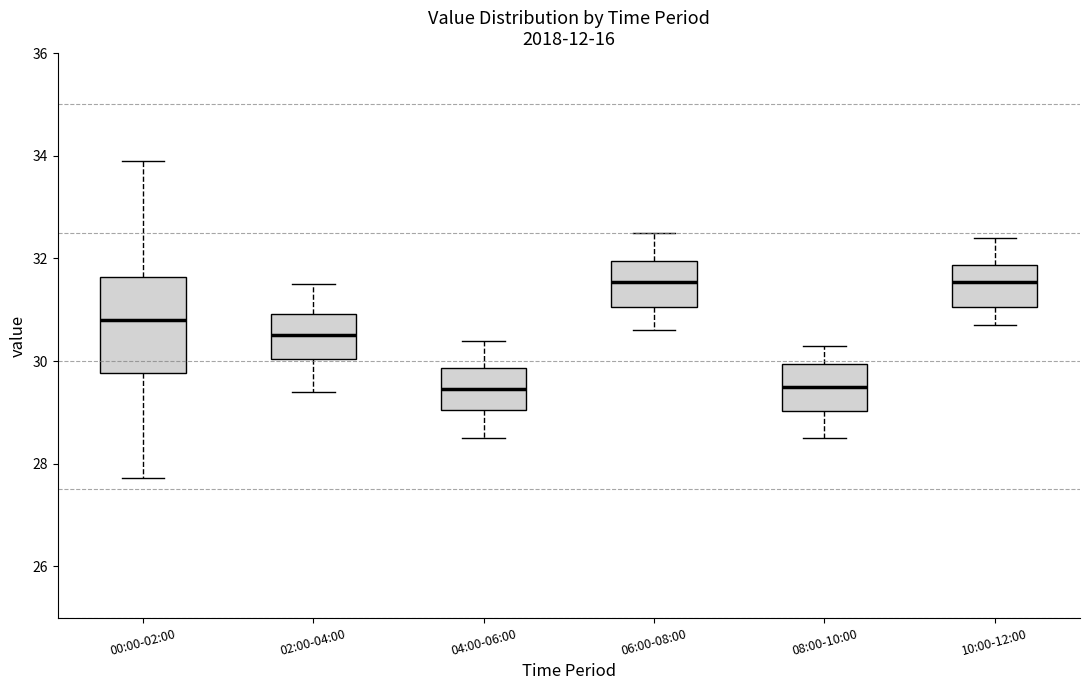

Reading left to right, transcribe this box plot: for each box, give where its median line is, the range the box spans, and where its two whiskers end, as read against the y-axis. The values are not printed on the chart, so give them approximately, as read against the axis.

00:00-02:00: median 30.8, box 29.8 to 31.6, whiskers 27.8 to 34.0
02:00-04:00: median 30.6, box 30.0 to 31.0, whiskers 29.4 to 31.6
04:00-06:00: median 29.4, box 29.0 to 29.8, whiskers 28.6 to 30.4
06:00-08:00: median 31.6, box 31.0 to 32.0, whiskers 30.6 to 32.6
08:00-10:00: median 29.6, box 29.0 to 30.0, whiskers 28.6 to 30.4
10:00-12:00: median 31.6, box 31.0 to 31.8, whiskers 30.8 to 32.4